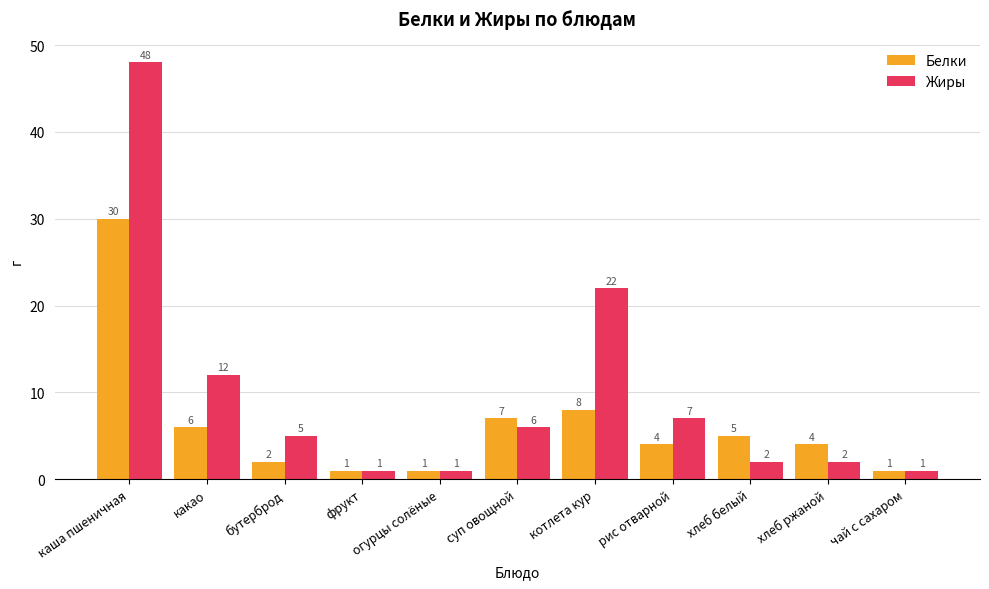

Is the value of Жиры at суп овощной greater than the value of Белки at суп овощной?

No